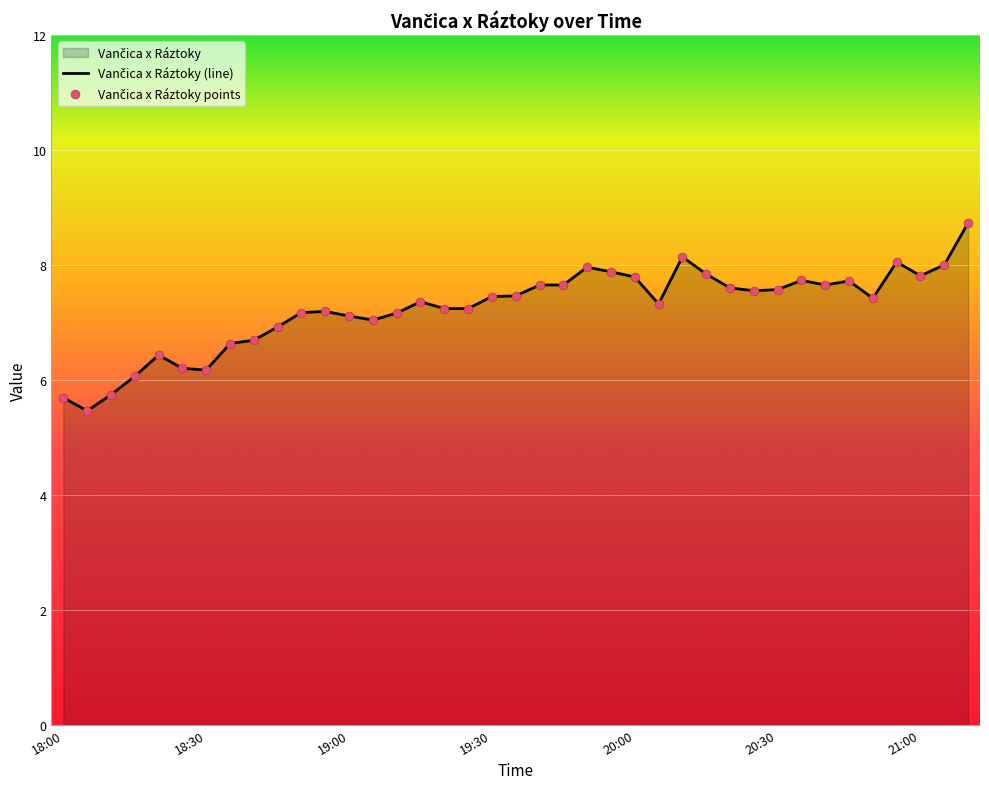

What is the change in value from 19:10 to 21:00?

+0.6